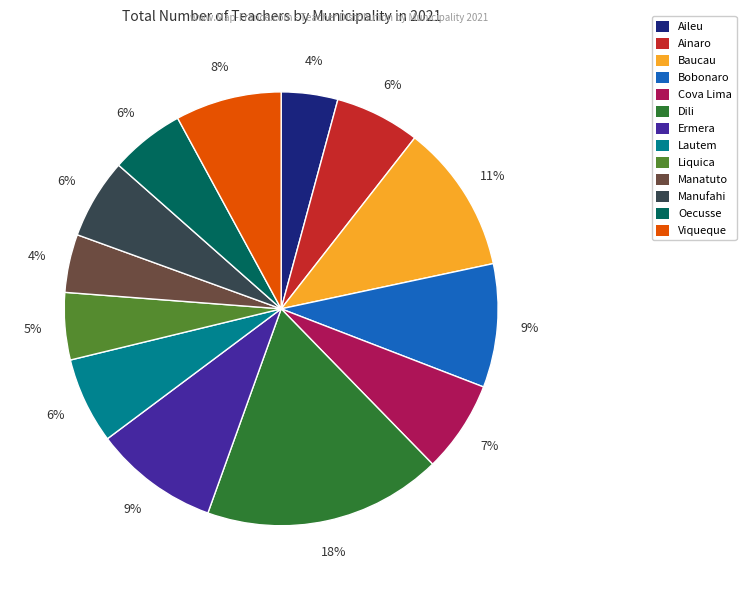

To the nearest percent, what percentage of the pie is Aileu?

4%